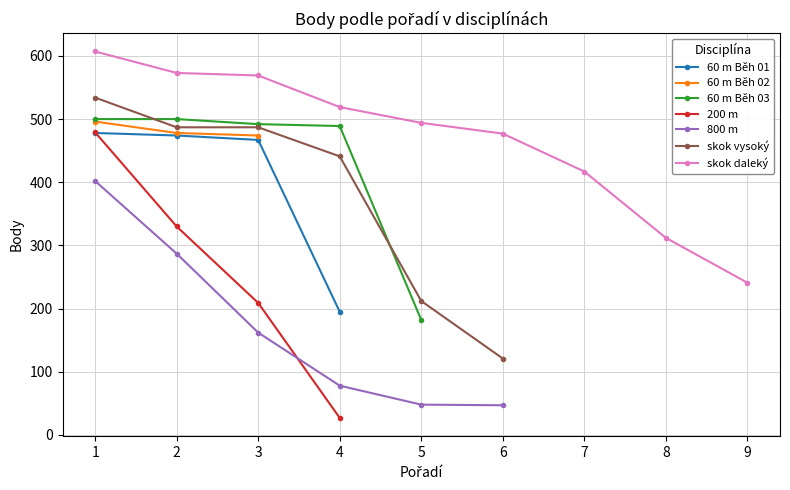

True or false: 60 m Běh 01 has more than 1 interior local peaks.

False